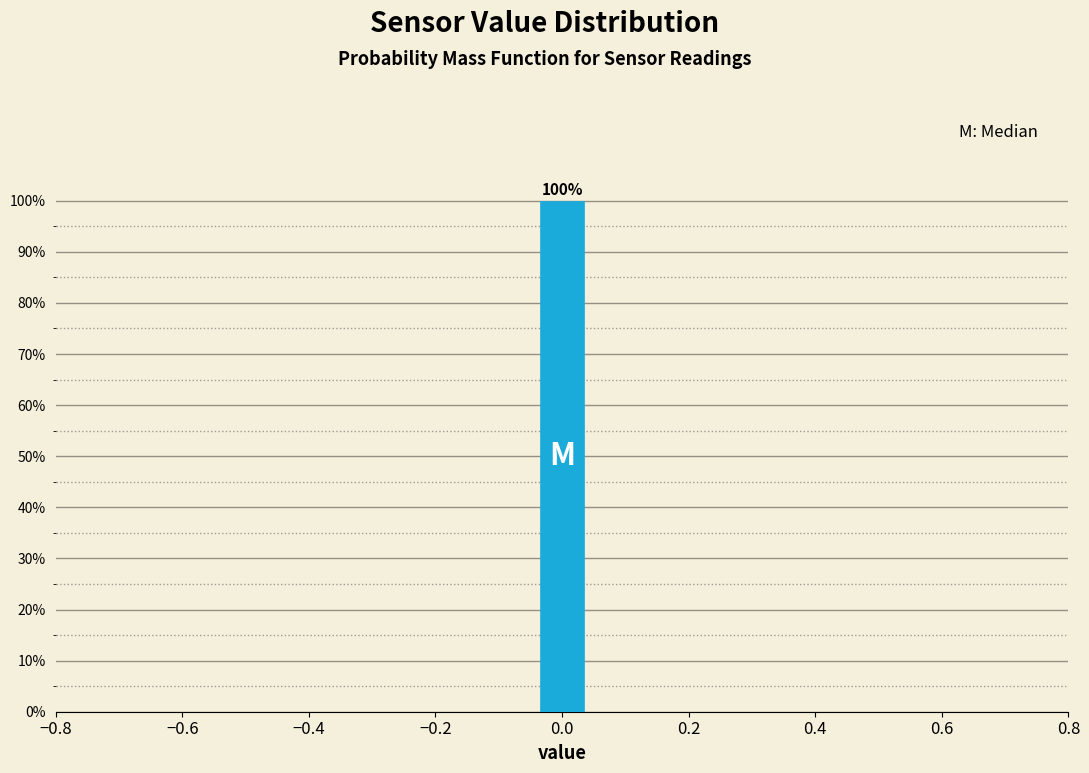

Read against the x-axis, roughly where is the centre of the tallest bar?

0.00